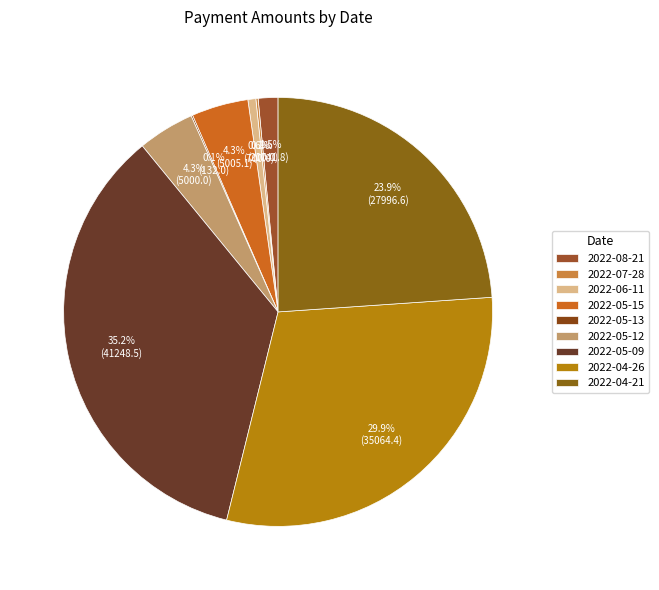

To the nearest percent, what is the difference between the 2022-08-21 and 2022-05-09 slice percentages?

34%